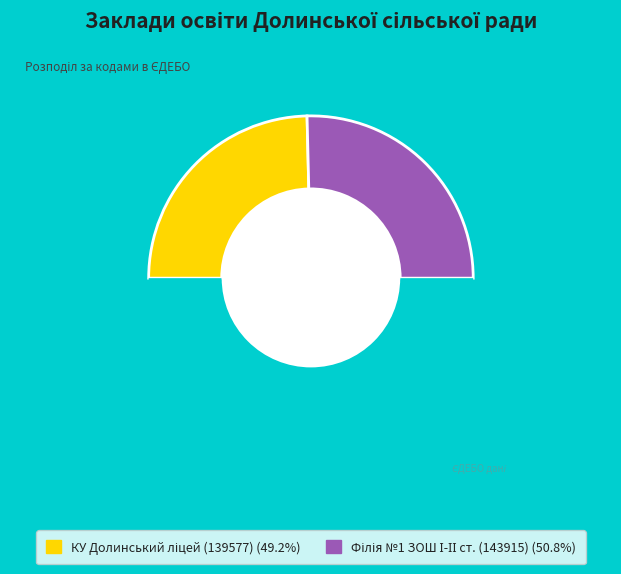

Is there a majority slice in this chart?

Yes